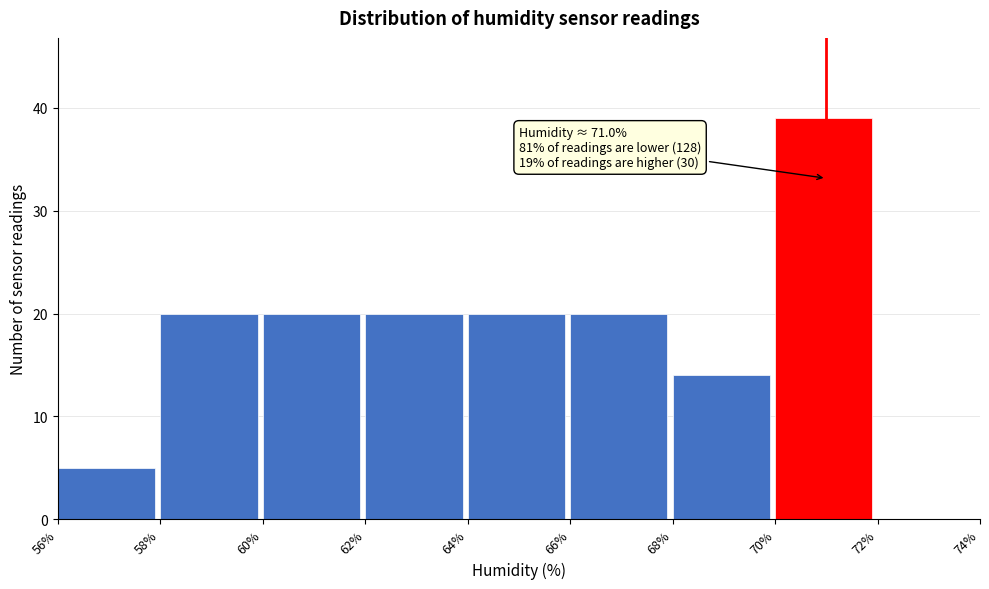

Over which range of the x-axis is the bar tallest?

70% to 72%